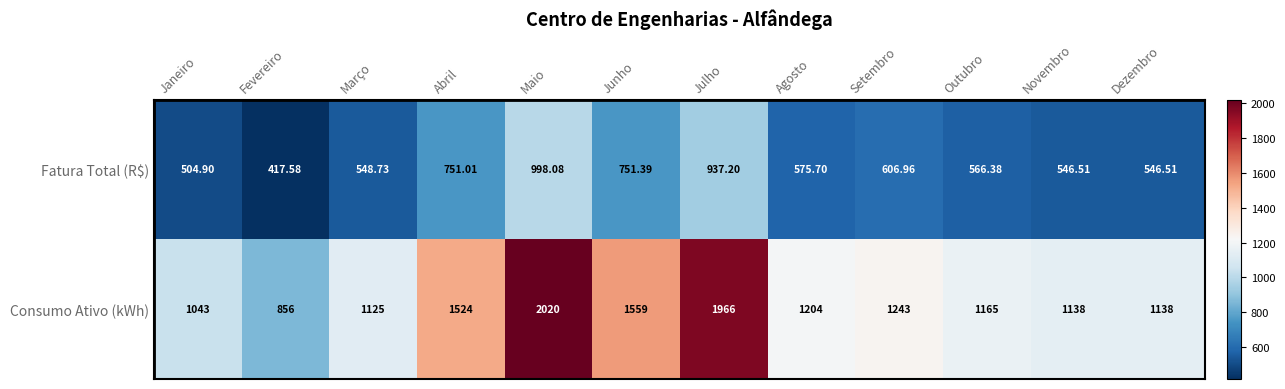

At which category does the chart reach its peak across all series?

Maio